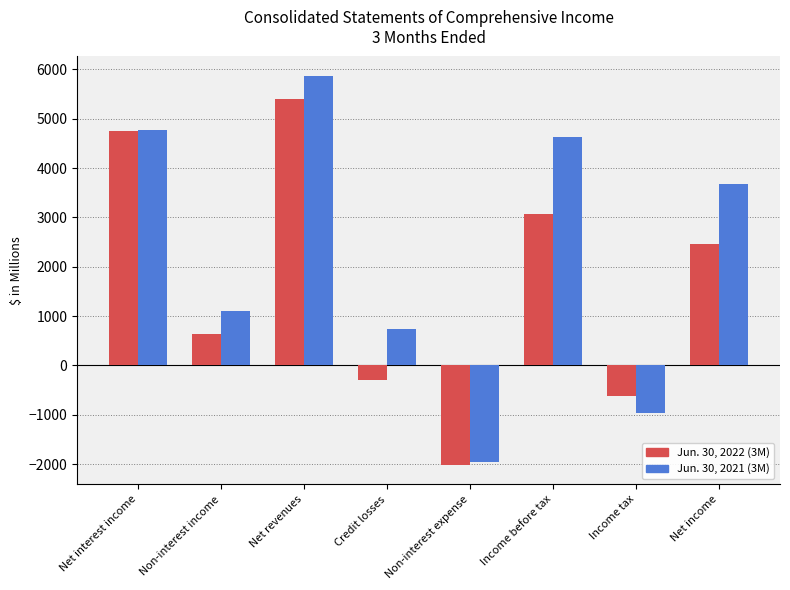

What is the lowest value of the Jun. 30, 2021 (3M) series?

-1969